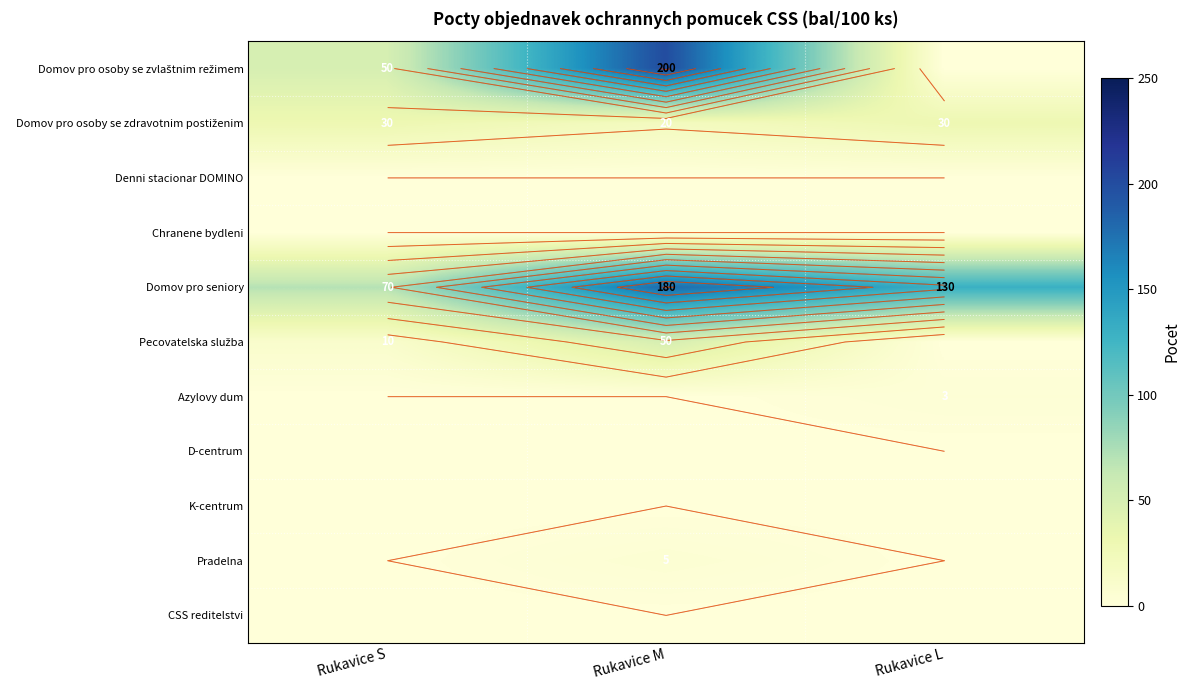

What is the spread (max minus min) of values at Rukavice L?

130